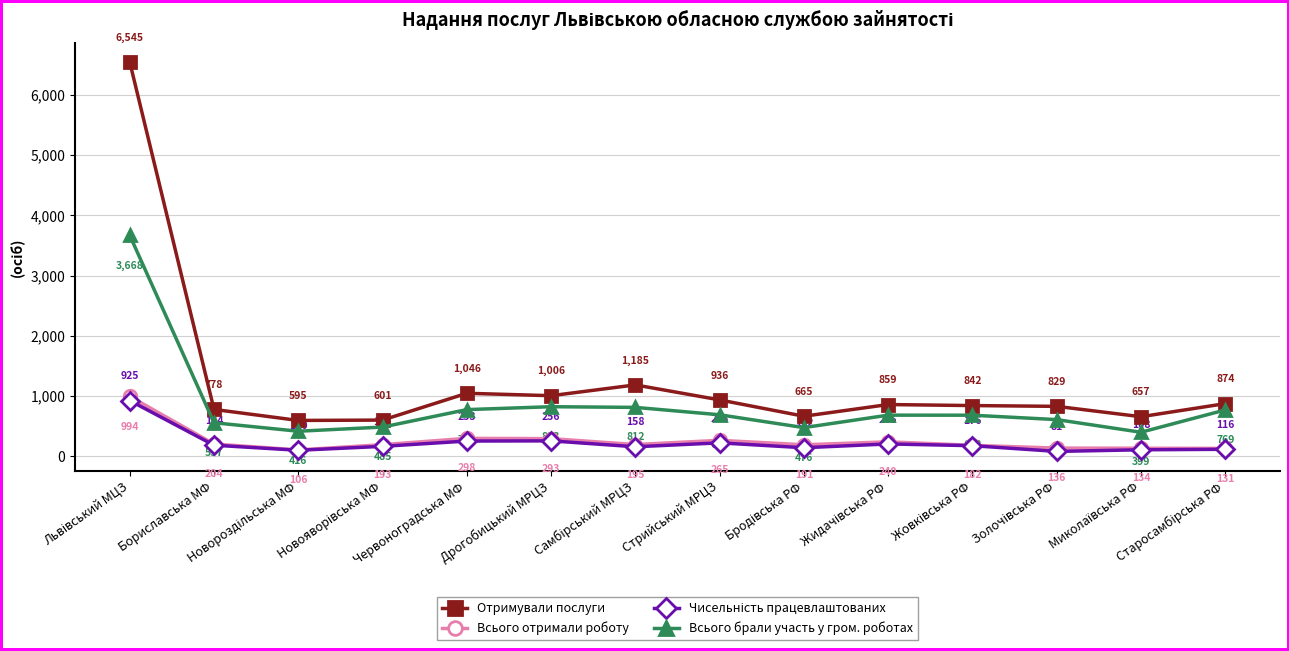

Which series has the largest range (max minus min)?

Отримували послуги